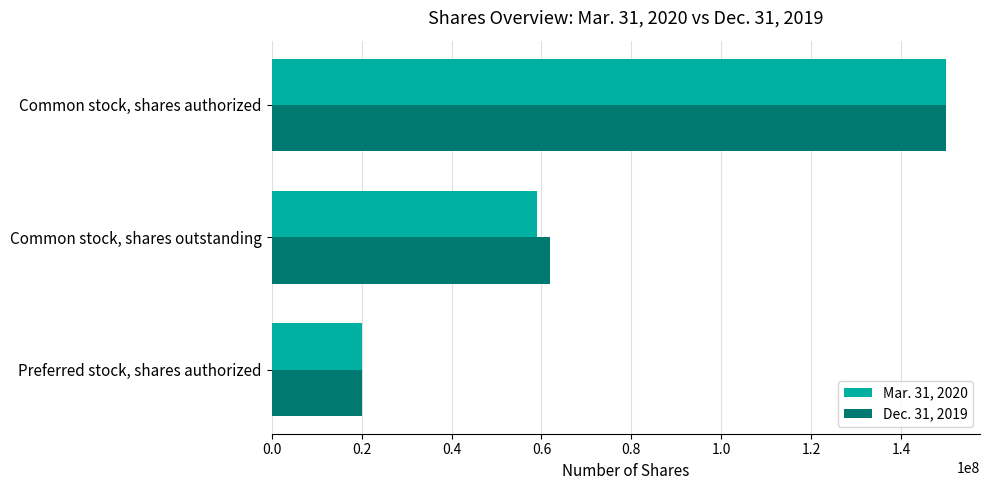

At which category is the sum across all series the highest?

Common stock, shares authorized